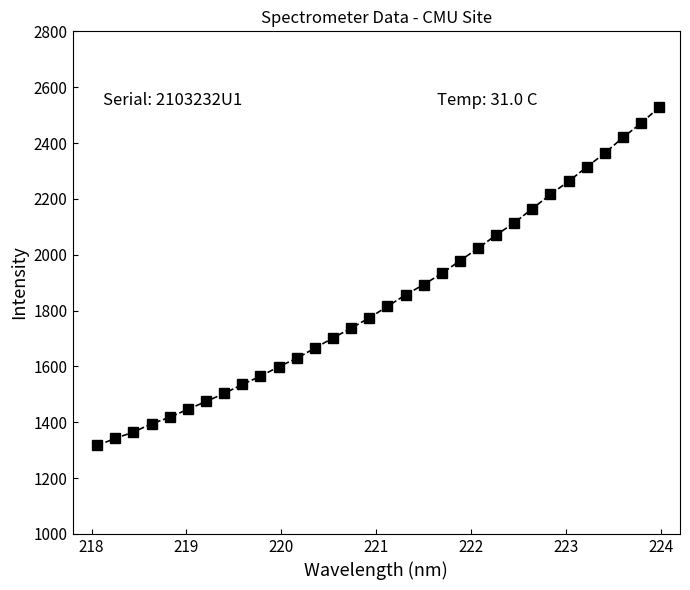

What is the sum of all values?

58887.4